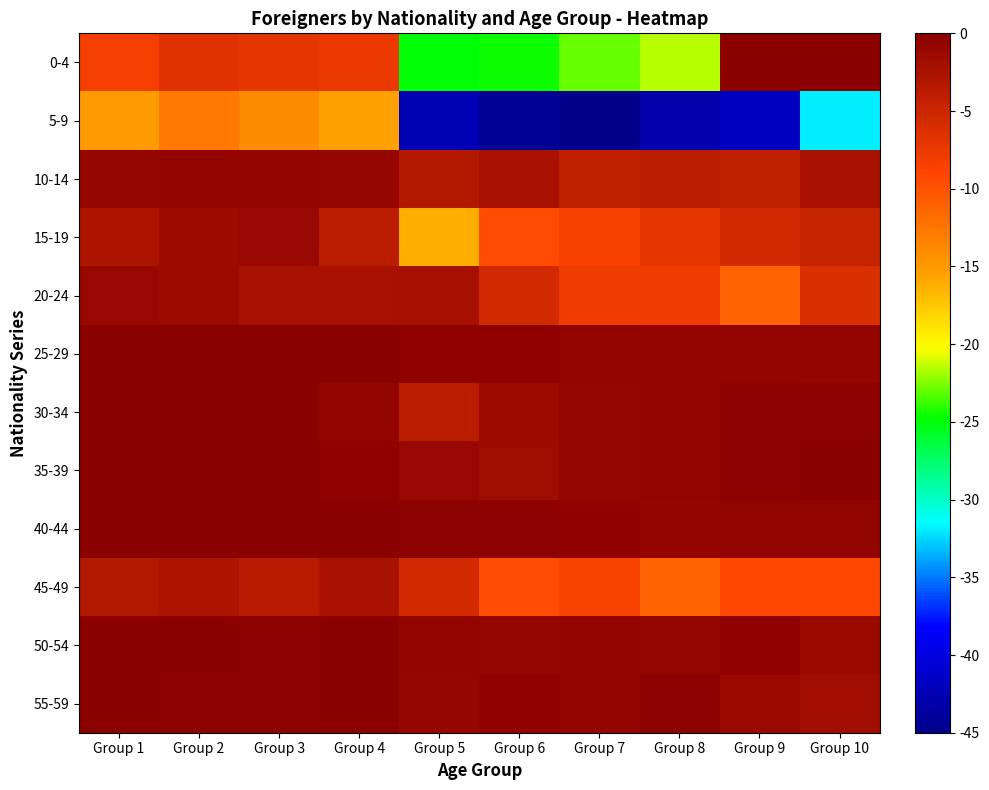

Rank the series by their maximum value, from lowest to highest.

5-9, 45-49, 15-19, 20-24, 10-14, 55-59, 40-44, 50-54, 0-4, 25-29, 30-34, 35-39